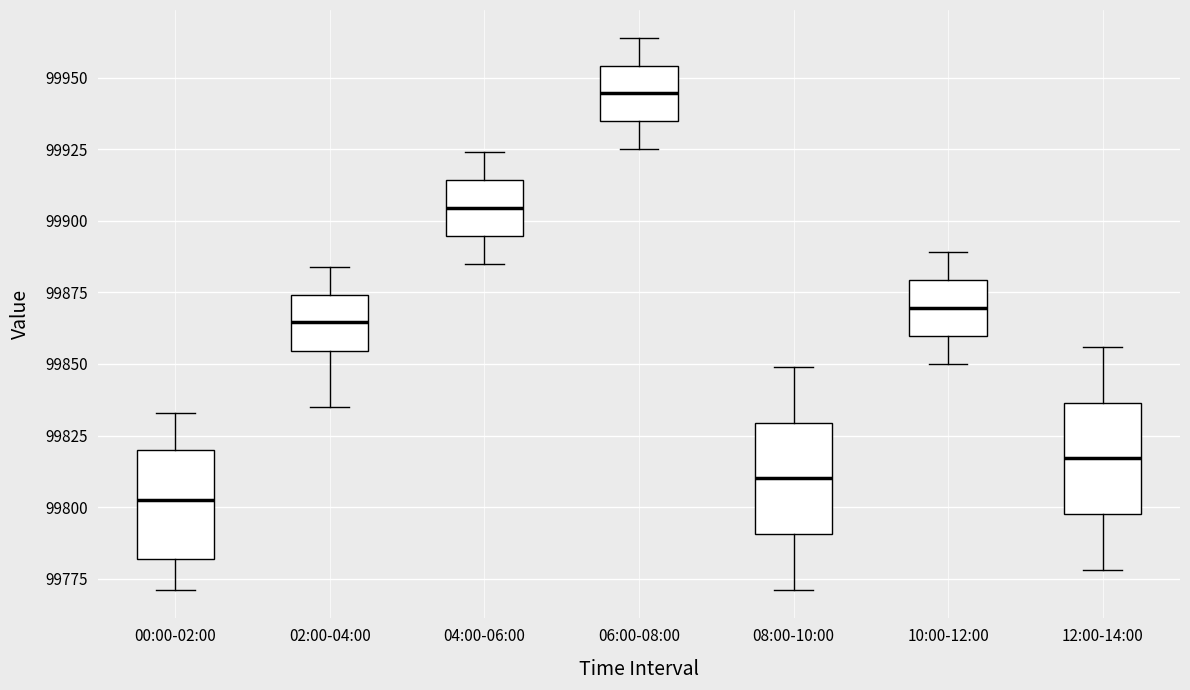

Where is the upper edge of the box for 04:00-06:00 on the y-axis? The values are not printed on the chart, so give them approximately, as read against the axis.

99915